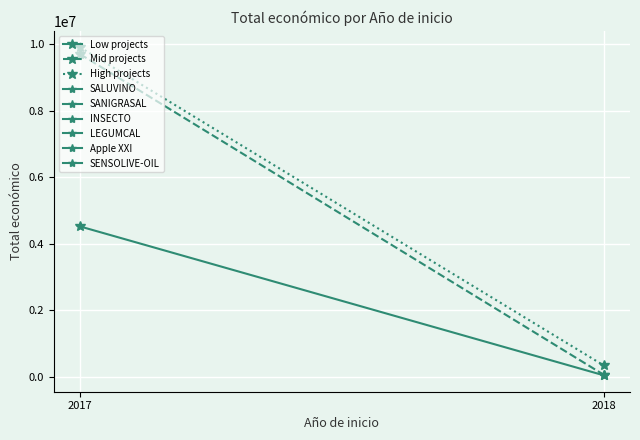

What is the lowest value of the Low projects series?

49342